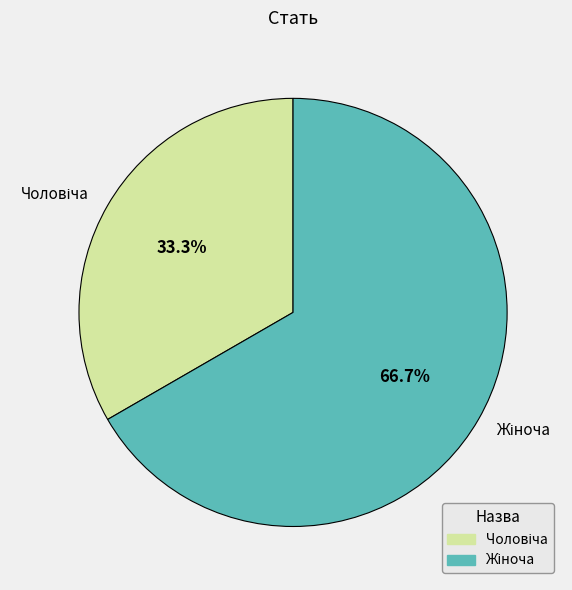

Is there a majority slice in this chart?

Yes